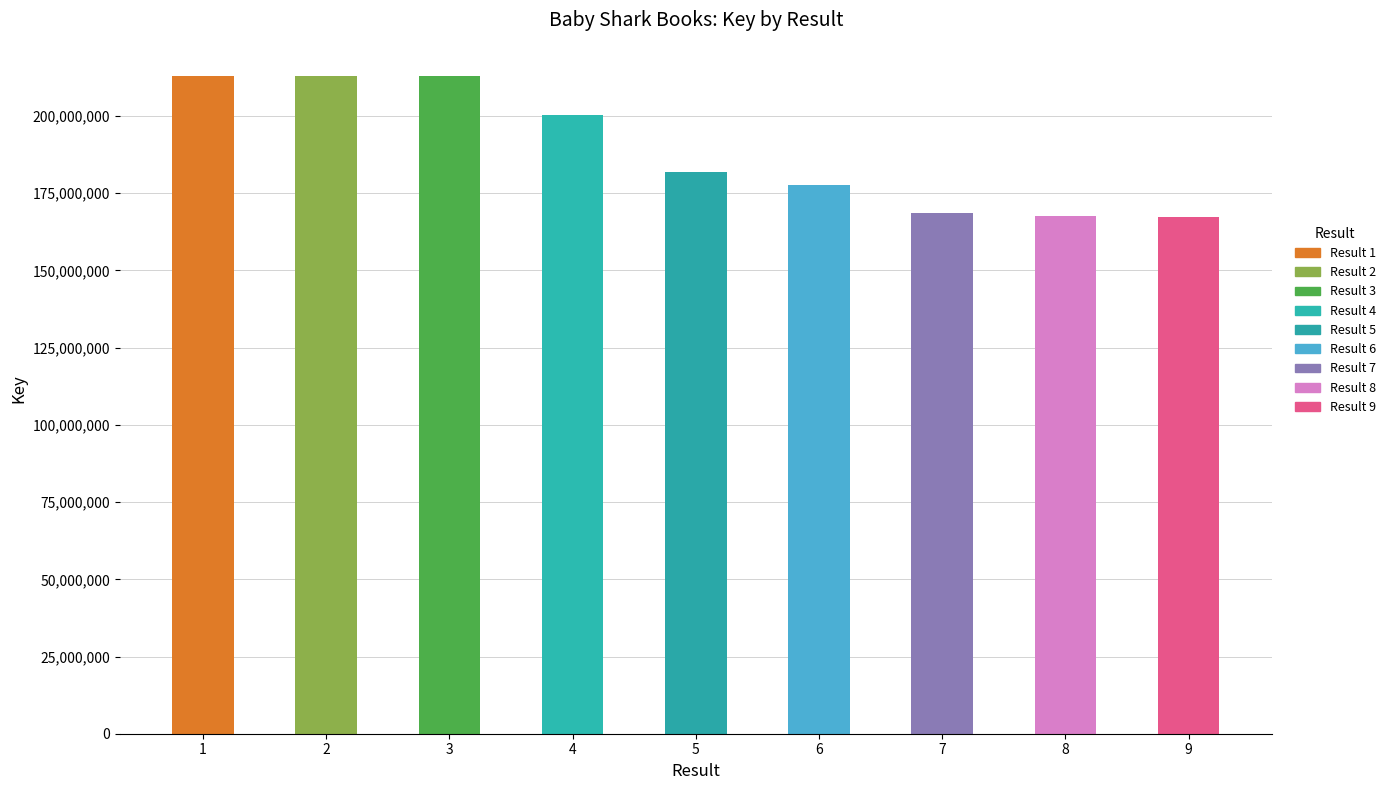

Count the number of categories in the chart.

9